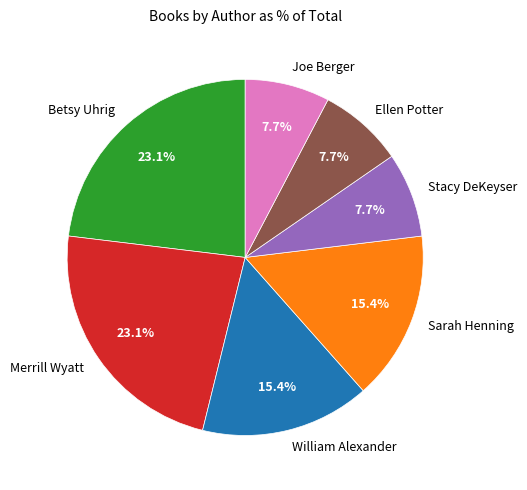

How much of the chart is everything except Betsy Uhrig?

76.9%